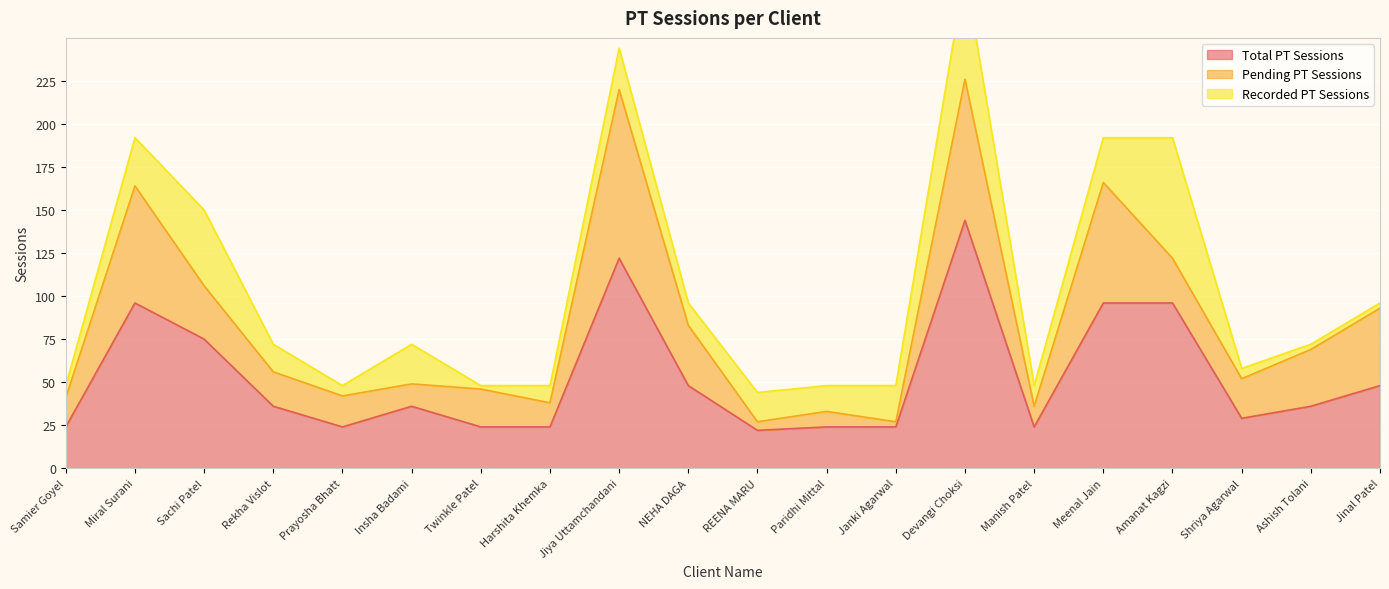

Is the value of Total PT Sessions at Janki Agarwal greater than the value of Recorded PT Sessions at Prayosha Bhatt?

Yes